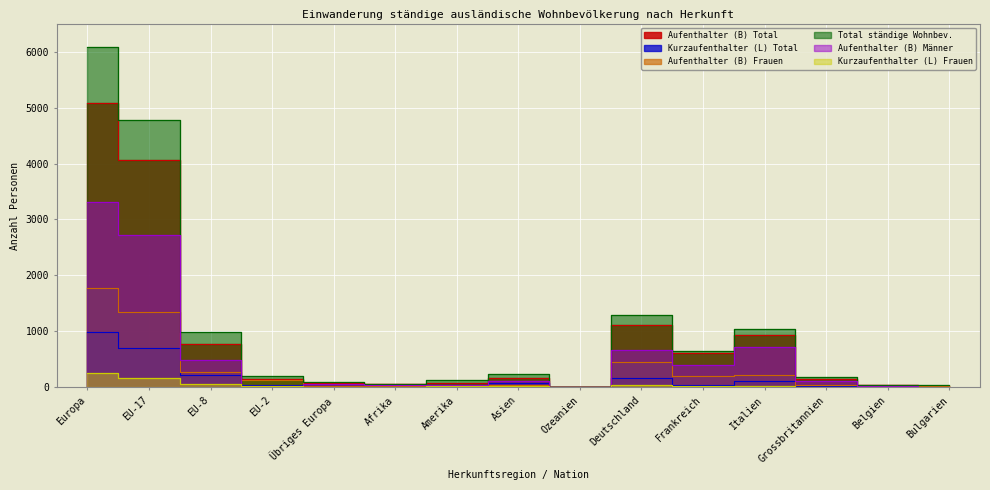

Reading right to left, what are all the values shown in this chart?

Aufenthalter (B) Total: 31	41	147	941	607	1123	4	160	81	60	72	159	776	4062	5079
Kurzaufenthalter (L) Total: 16	3	30	108	49	166	4	80	50	4	22	43	221	704	992
Aufenthalter (B) Frauen: 20	14	37	223	199	454	1	41	38	17	18	129	278	1346	1774
Total ständige Wohnbev.: 47	44	178	1051	657	1293	8	241	132	65	96	202	997	4777	6084
Aufenthalter (B) Männer: 11	27	110	718	408	669	3	119	43	43	54	30	498	2716	3305
Kurzaufenthalter (L) Frauen: 6	2	12	19	18	37	3	28	26	2	4	26	61	172	264